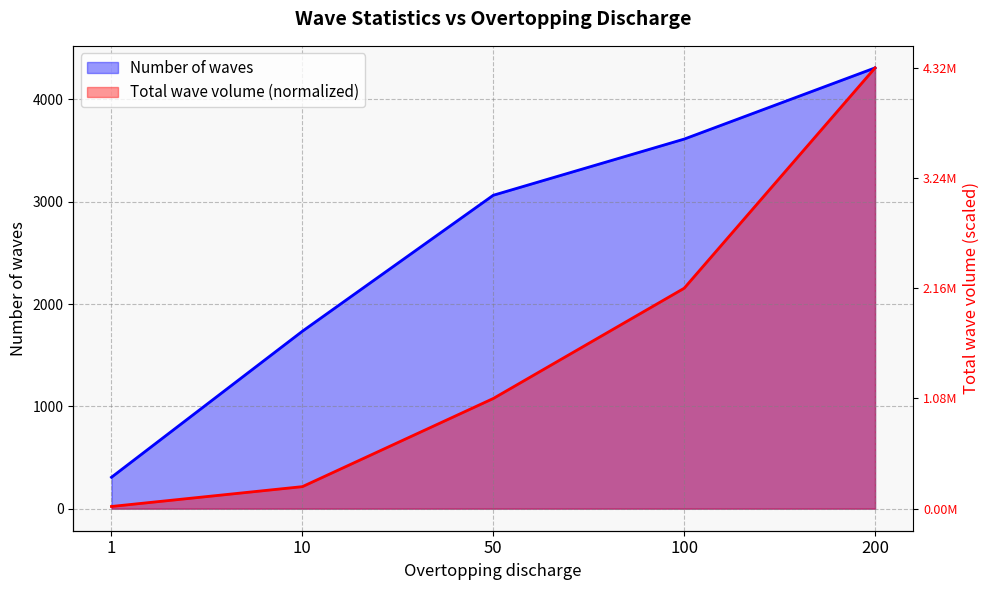

Reading right to left, list all the values displayed in this chart.

Number of waves: 200=4308.0	100=3612.0	50=3063.0	10=1734.0	1=307.0
Total wave volume: 200=4308.0	100=2154.3	50=1076.8	10=215.4	1=21.5